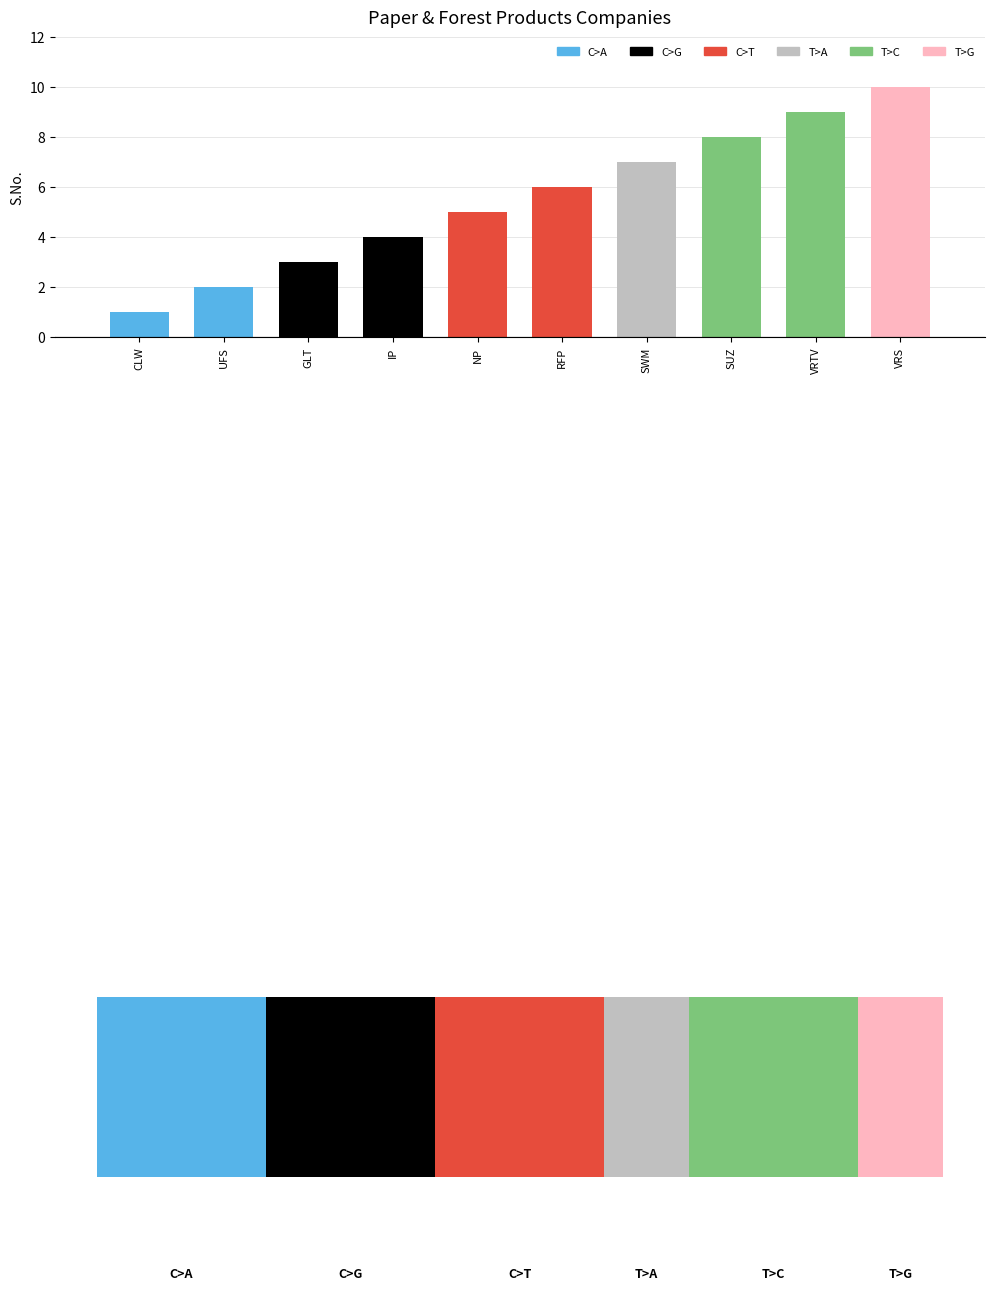

What is the difference between the values at NP and RFP?

1